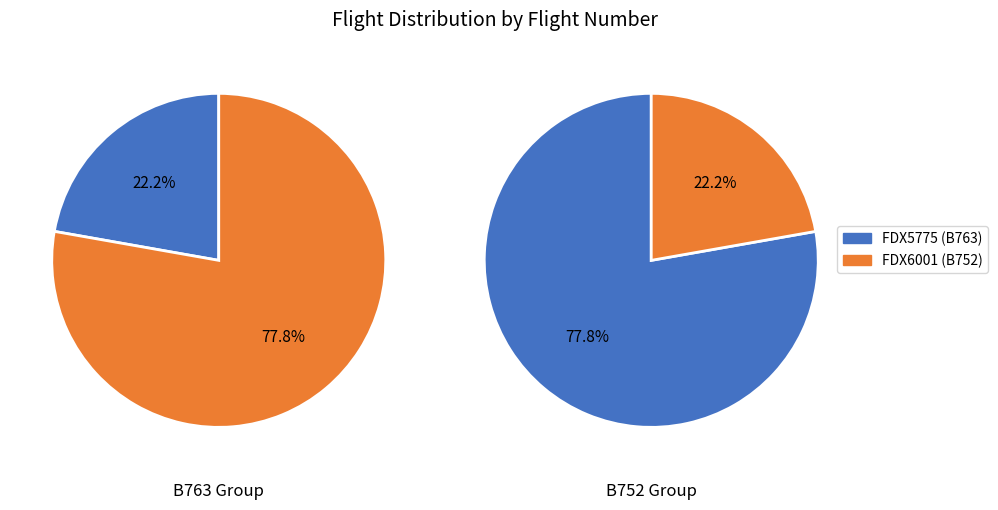

Does any single category account for the majority?

Yes